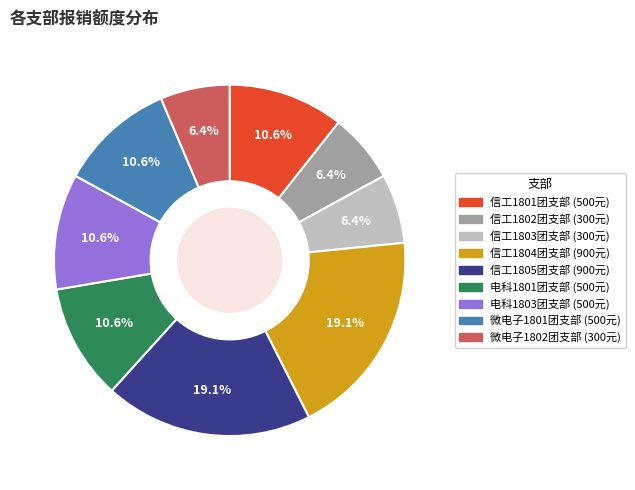

How many segments does this pie chart have?

9